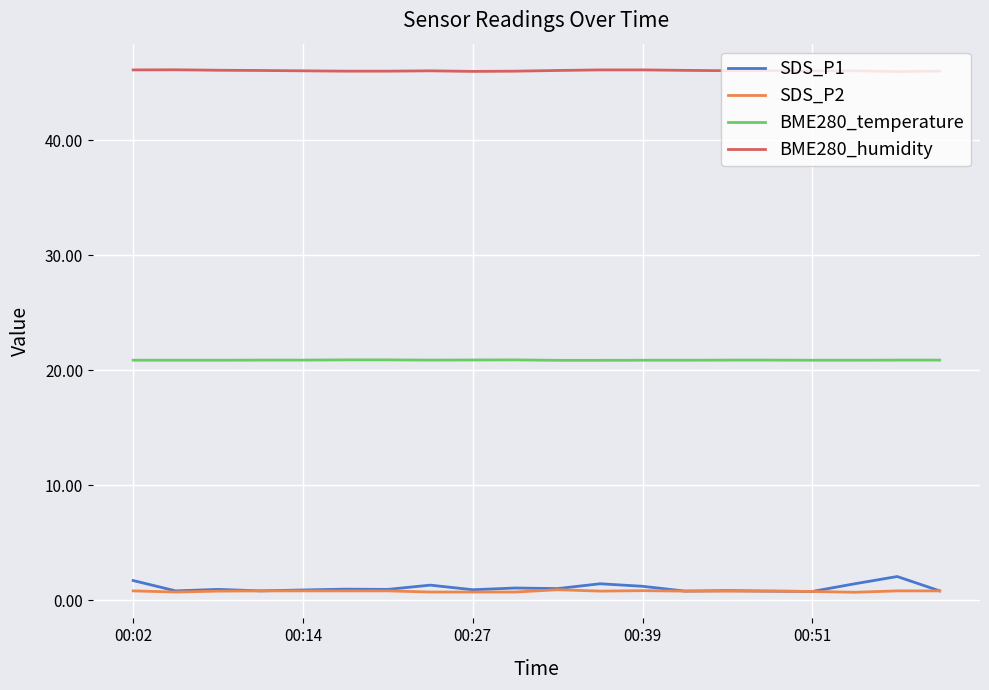

Which series has the largest range (max minus min)?

SDS_P1